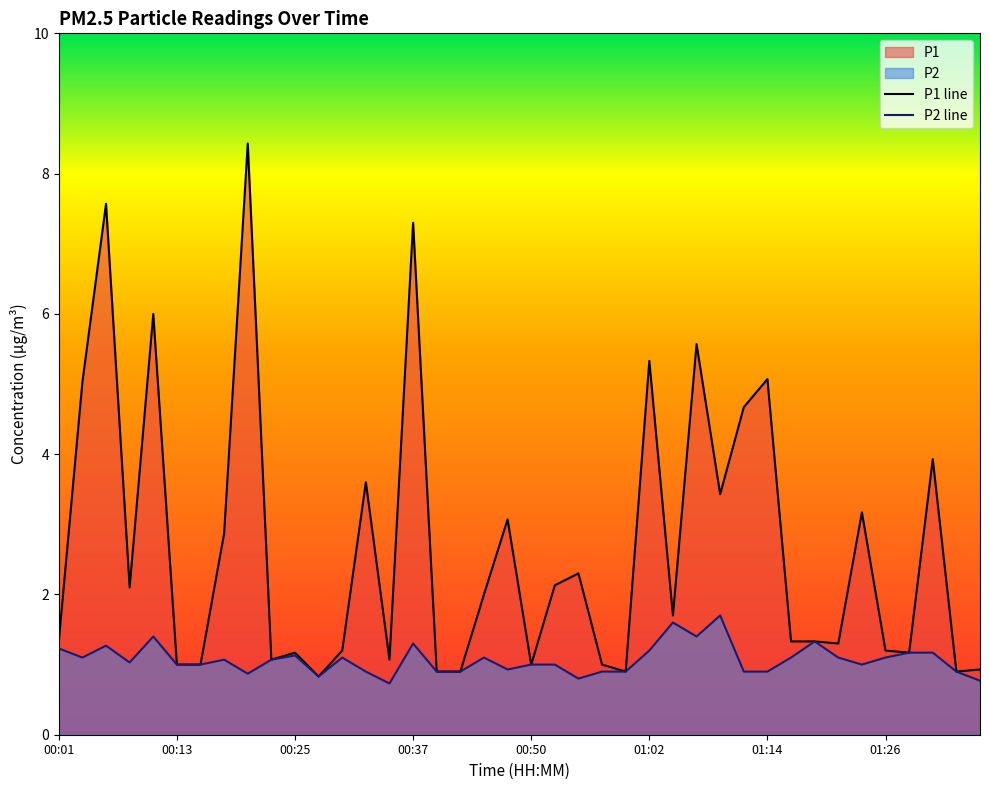

How many values in the P2 line series are below 1?

14